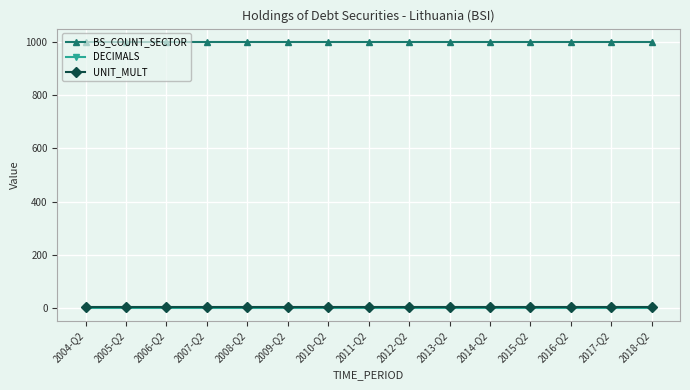

True or false: UNIT_MULT and DECIMALS intersect in this chart.

False